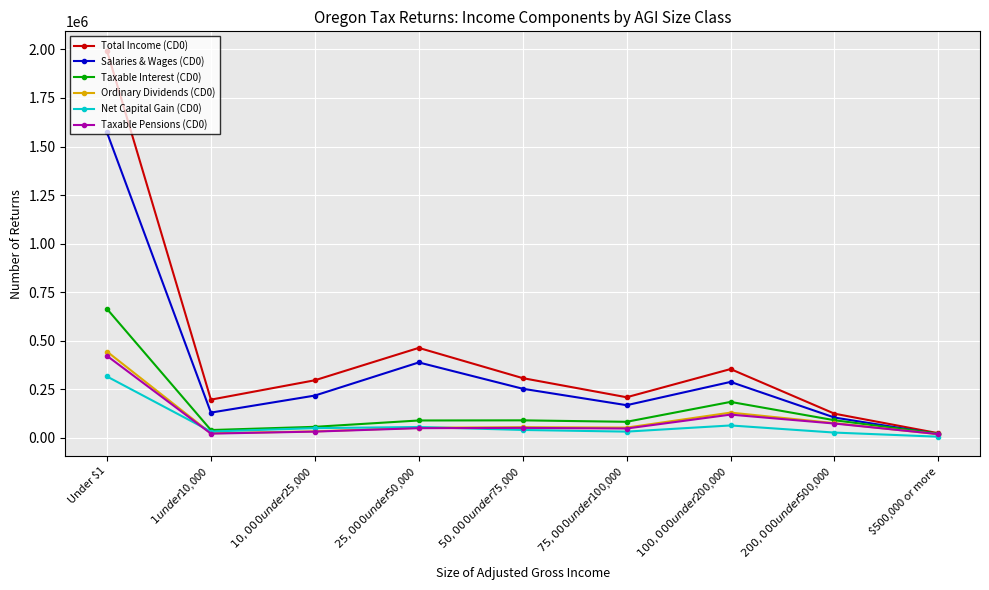

What are all the series names shown in the legend?

Total Income (CD0), Salaries & Wages (CD0), Taxable Interest (CD0), Ordinary Dividends (CD0), Net Capital Gain (CD0), Taxable Pensions (CD0)